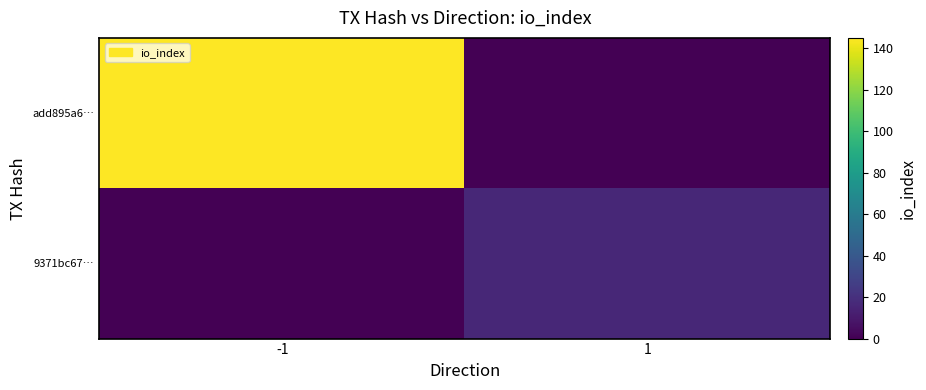

What is the greatest value displayed?

145